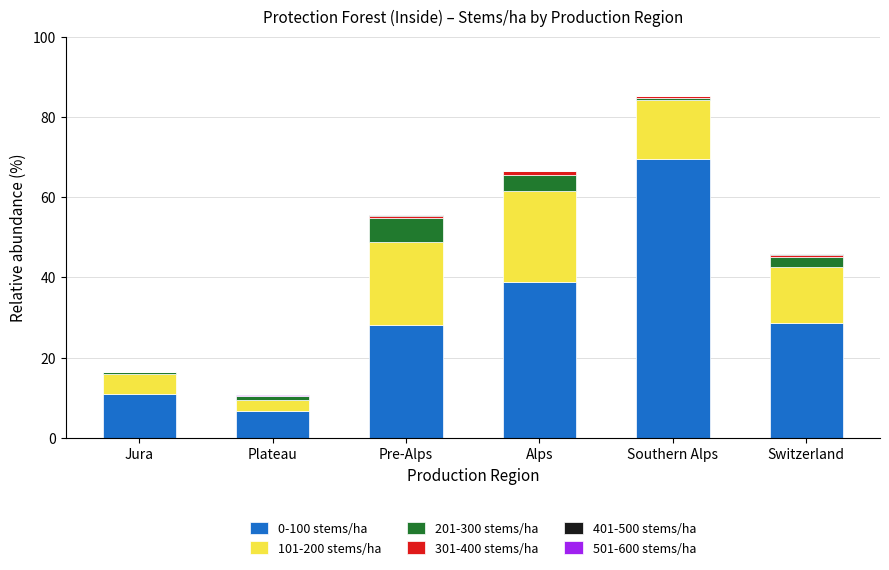

Is it true that 0-100 stems/ha equals 17.3 at Jura?

False